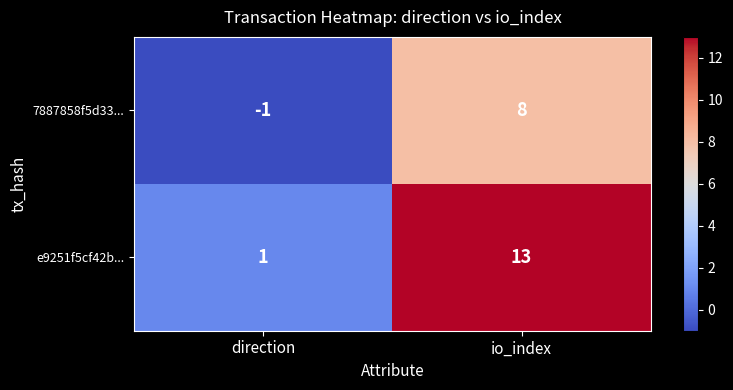

What is the difference between the highest and lowest values at direction?

2